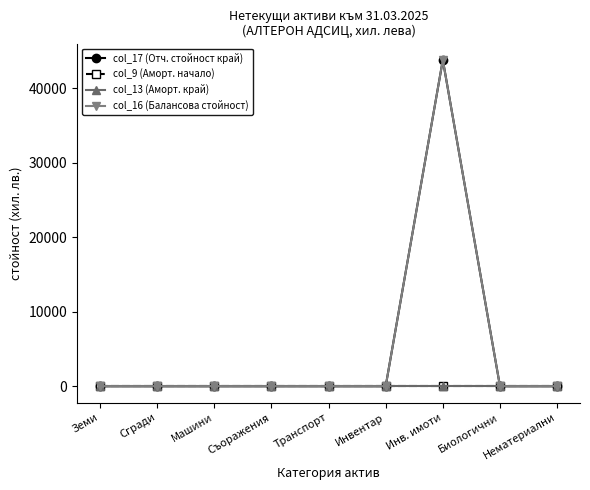

Is this an area chart (filled region under the line)?

No